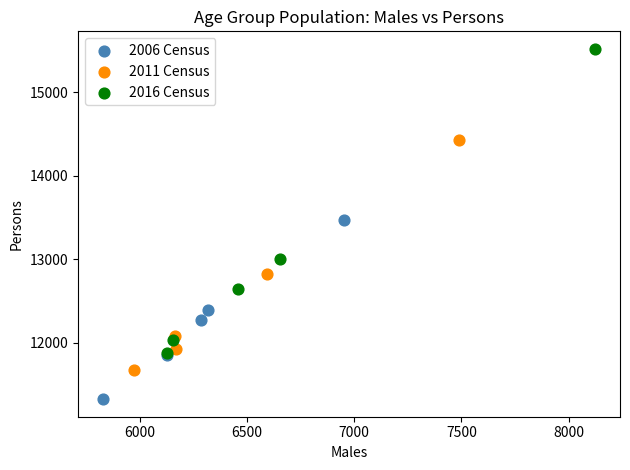

What are all the series names shown in the legend?

2006 Census, 2011 Census, 2016 Census